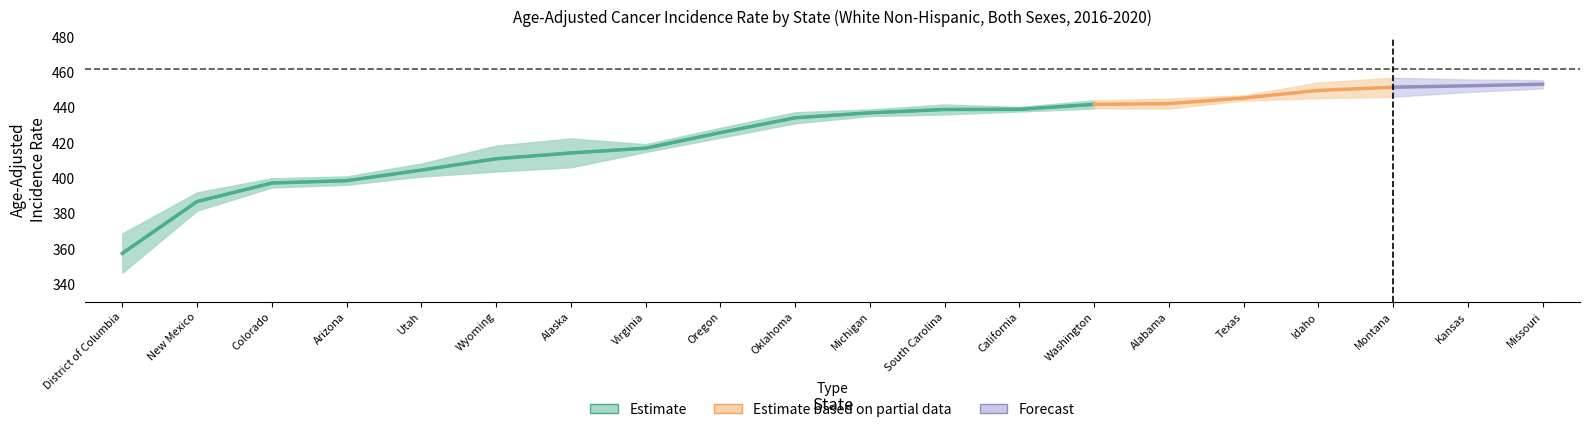

What is the difference between the second highest and second lowest values?

52.2